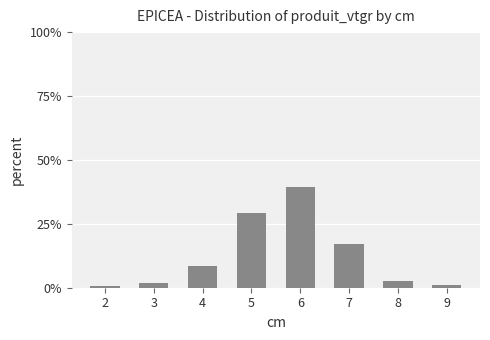

The value at 6 is 17.6. True or false?

False